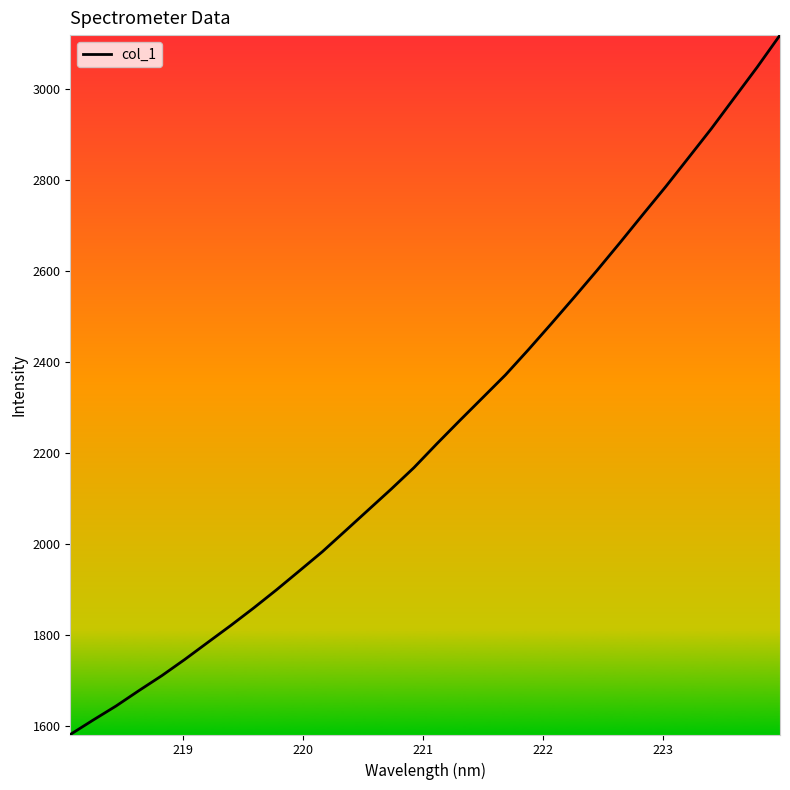

What is the difference between the maximum and minimum values?

1539.1